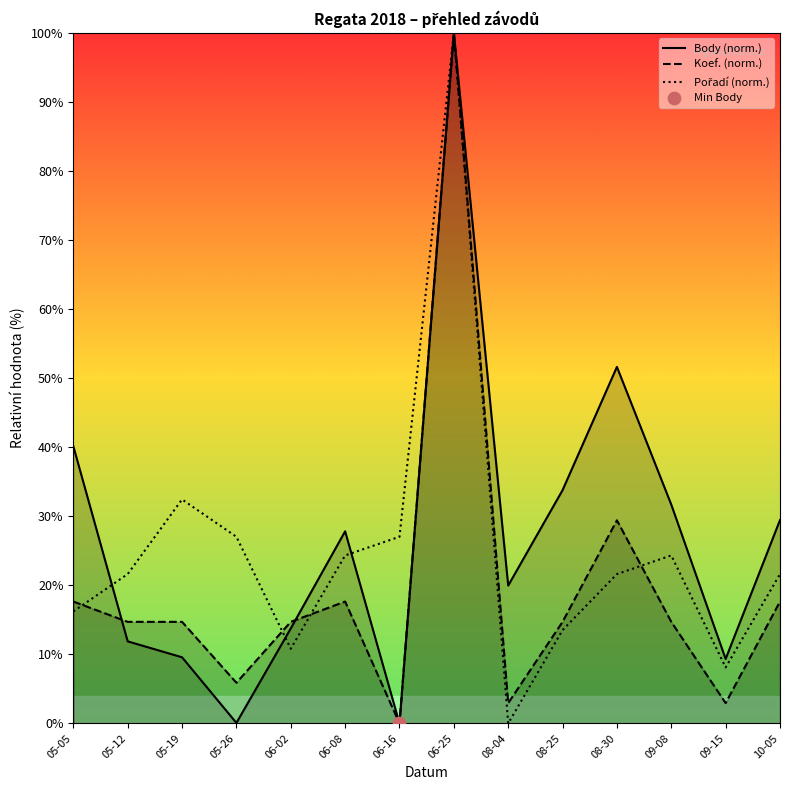

At which category is the sum across all series the highest?

06-25